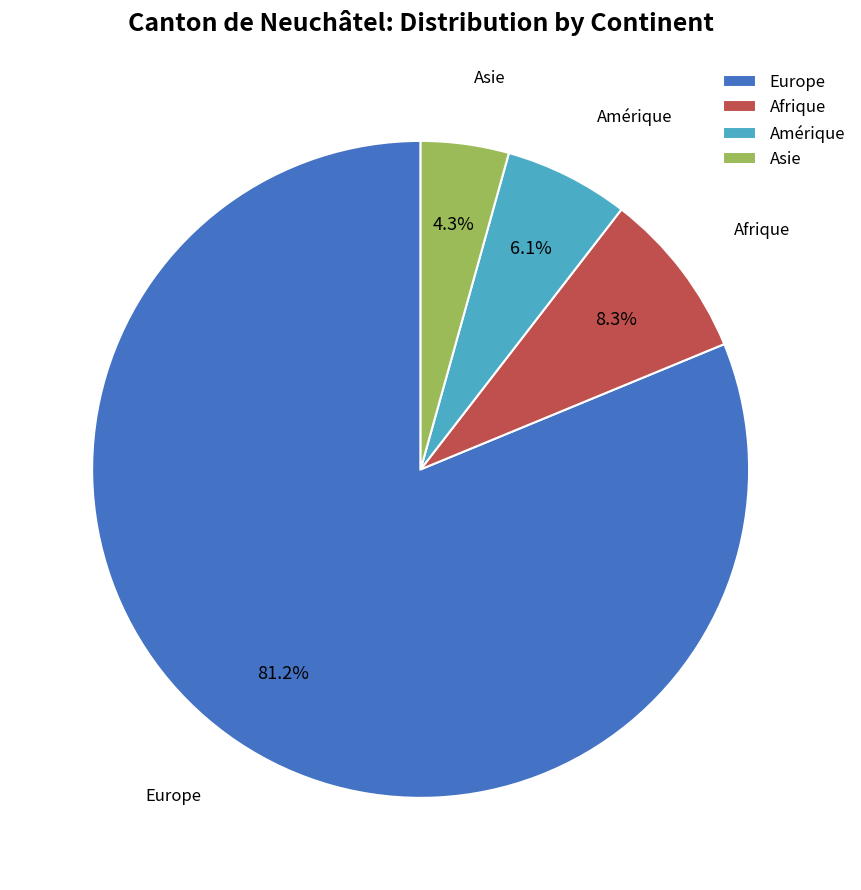

Rank the categories by value from lowest to highest.

Asie, Amérique, Afrique, Europe